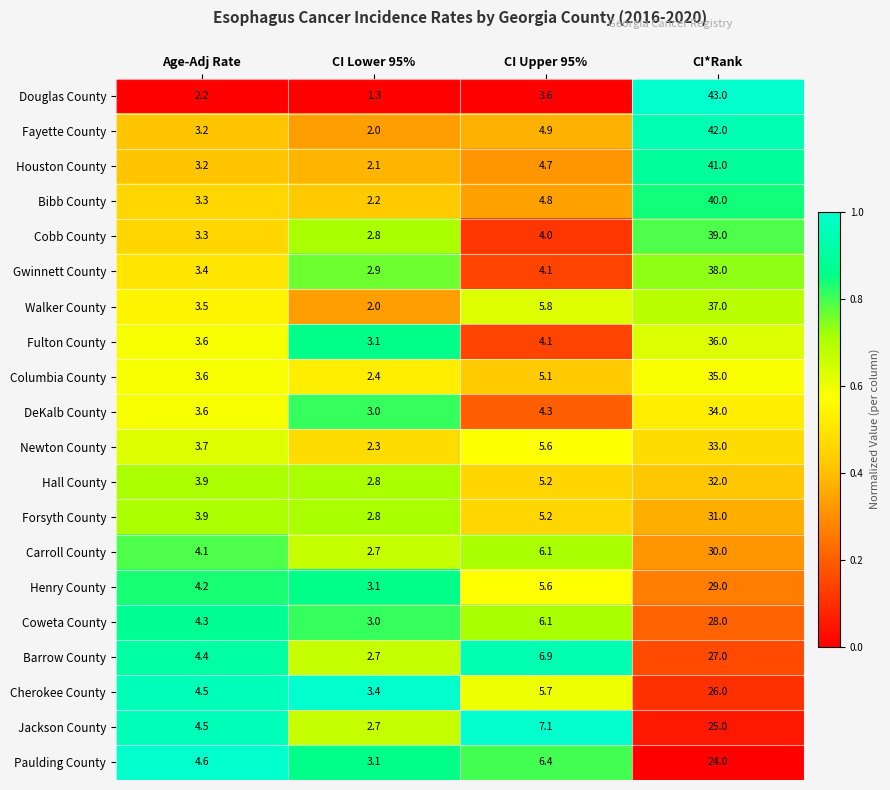

Rank the categories by Forsyth County value from lowest to highest.

CI Lower 95%, Age-Adj Rate, CI Upper 95%, CI*Rank